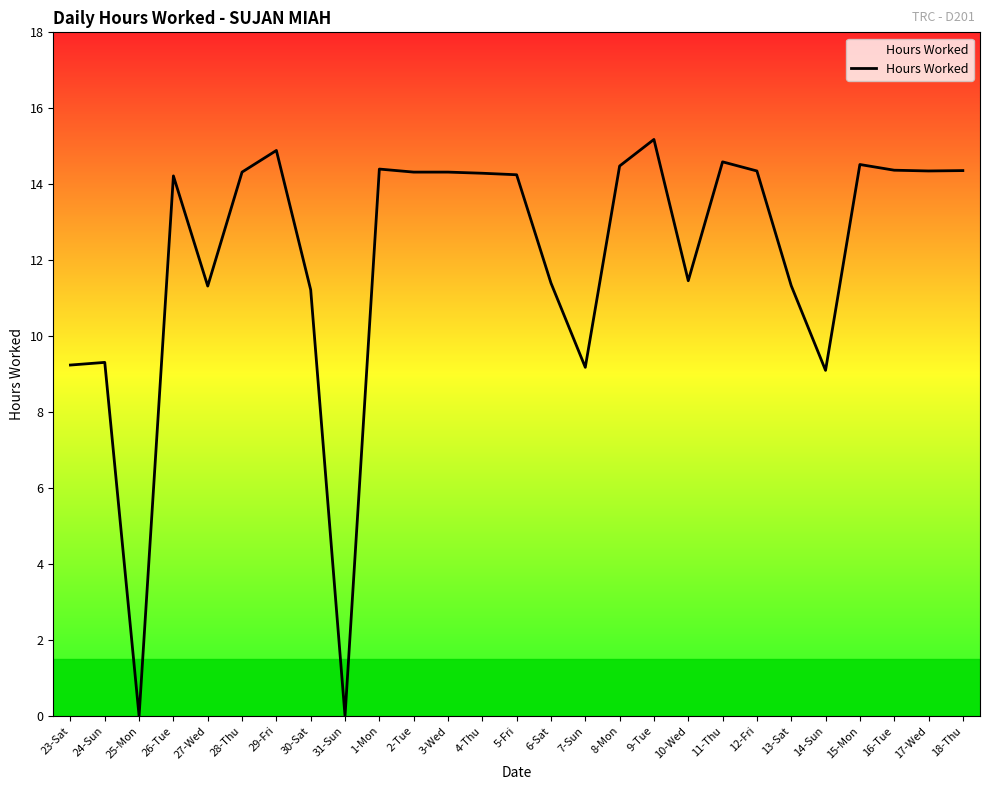

Count the number of categories in the chart.

27